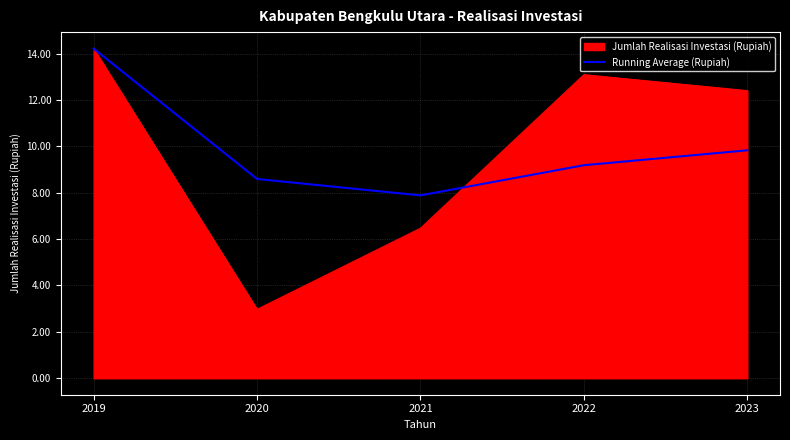

Which label corresponds to the largest value in the chart?

2019